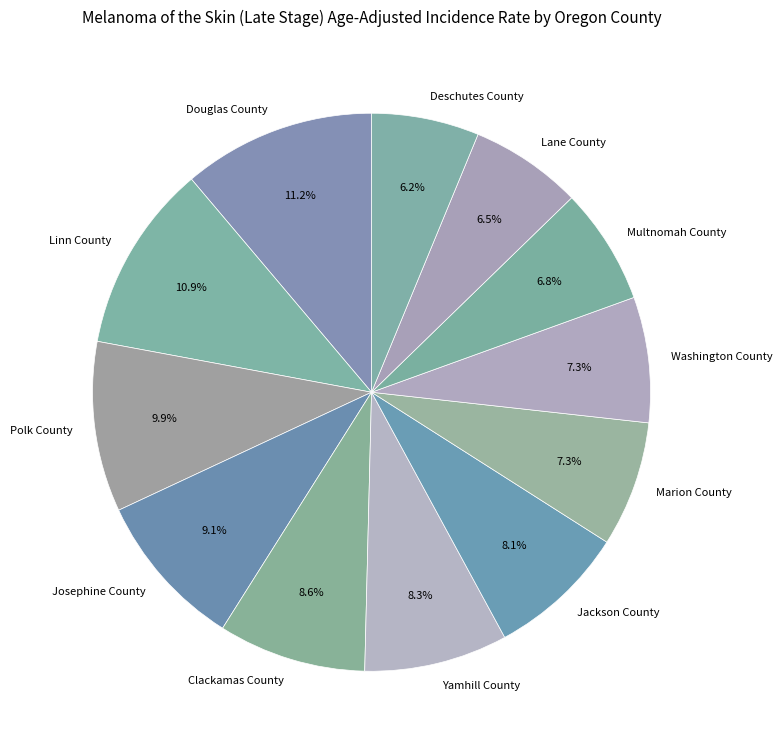

Is it true that Multnomah County is 16% of the pie?

False